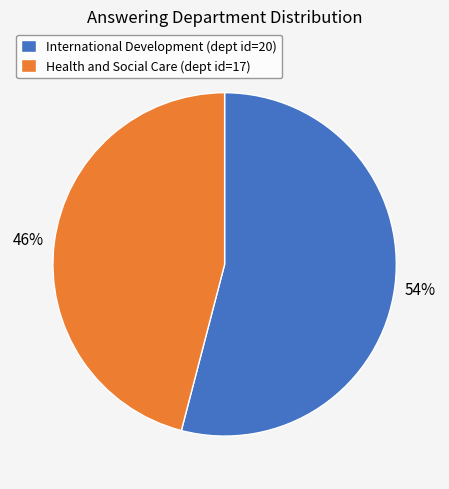

Rank the categories by value from lowest to highest.

Health and Social Care, International Development